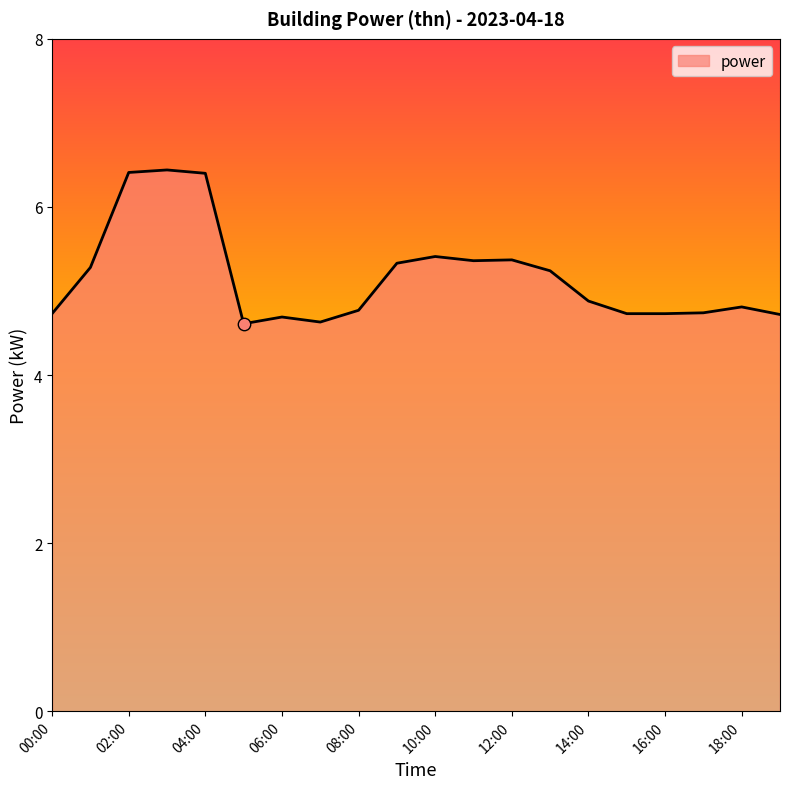

What is the minimum value shown in the chart?

4.6